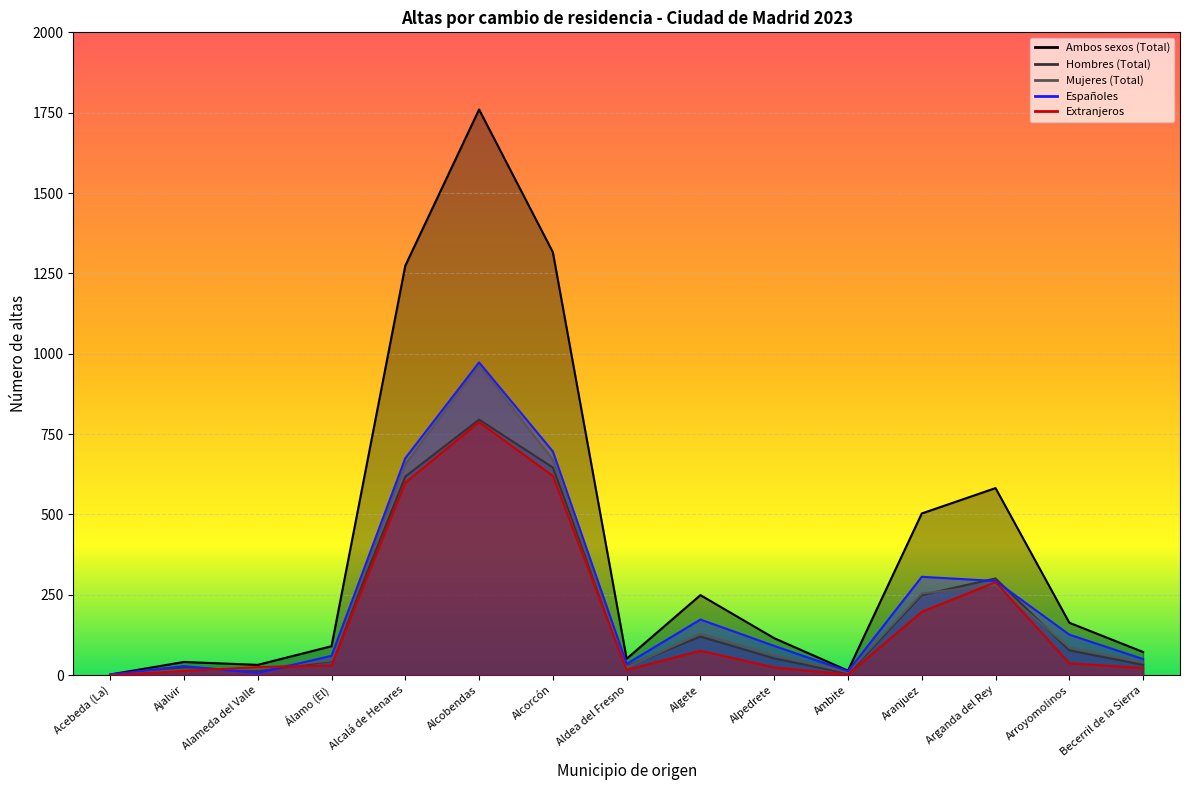

How many values in the Ambos sexos (Total) series exceed 115?

7